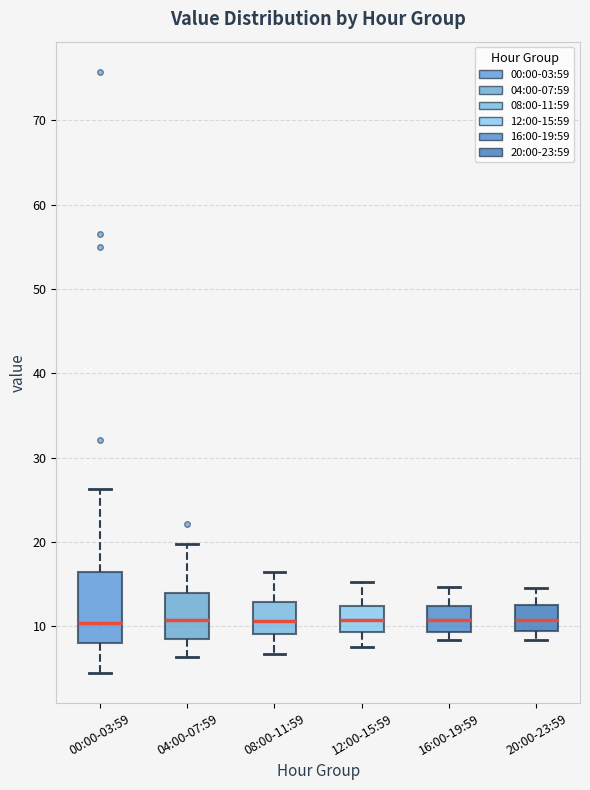

Reading left to right, read every box against the y-axis: the position of its median line, the range the box covers, and the ends of its whiskers. The values are not printed on the chart, so give them approximately, as read against the axis.

00:00-03:59: median 10, box 8 to 16, whiskers 4 to 26
04:00-07:59: median 11, box 9 to 14, whiskers 6 to 20
08:00-11:59: median 11, box 9 to 13, whiskers 7 to 16
12:00-15:59: median 11, box 9 to 12, whiskers 8 to 15
16:00-19:59: median 11, box 9 to 12, whiskers 8 to 15
20:00-23:59: median 11, box 9 to 12, whiskers 8 to 15